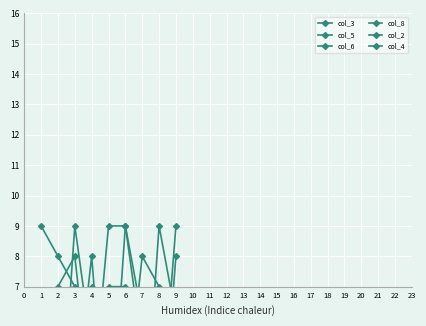

The value of col_3 at 5 is 0. True or false?

False